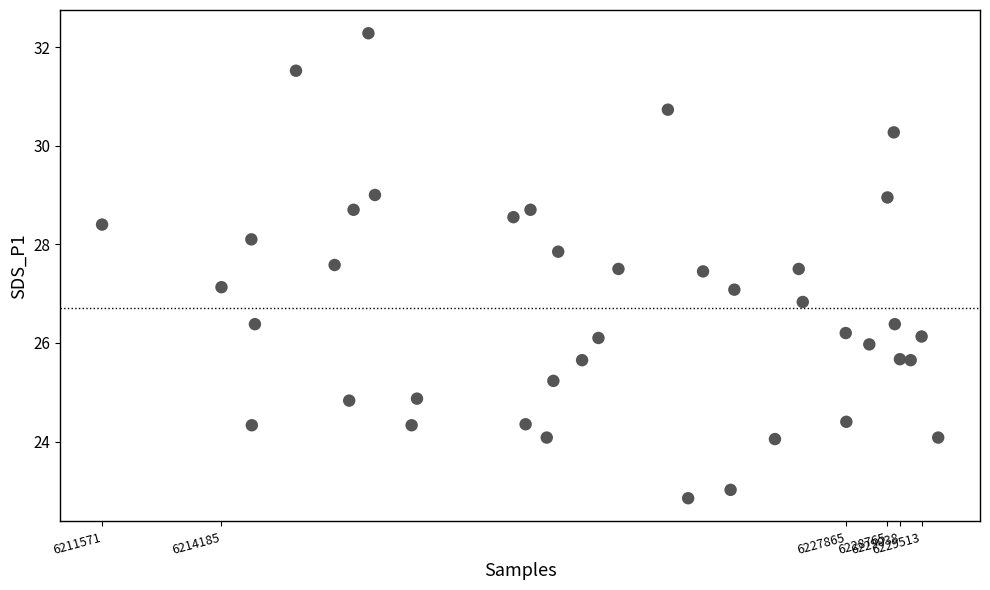

What is the range of Y values (max minus min)?

9.4